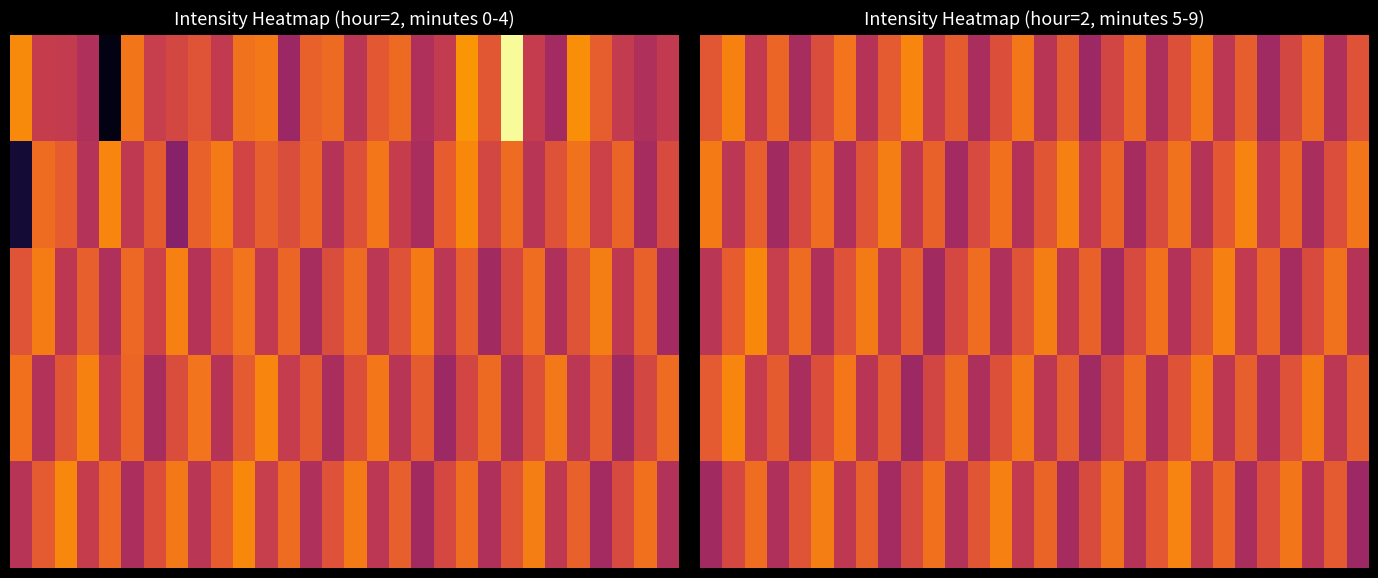

What is the total value across all series at 20?

-659.7